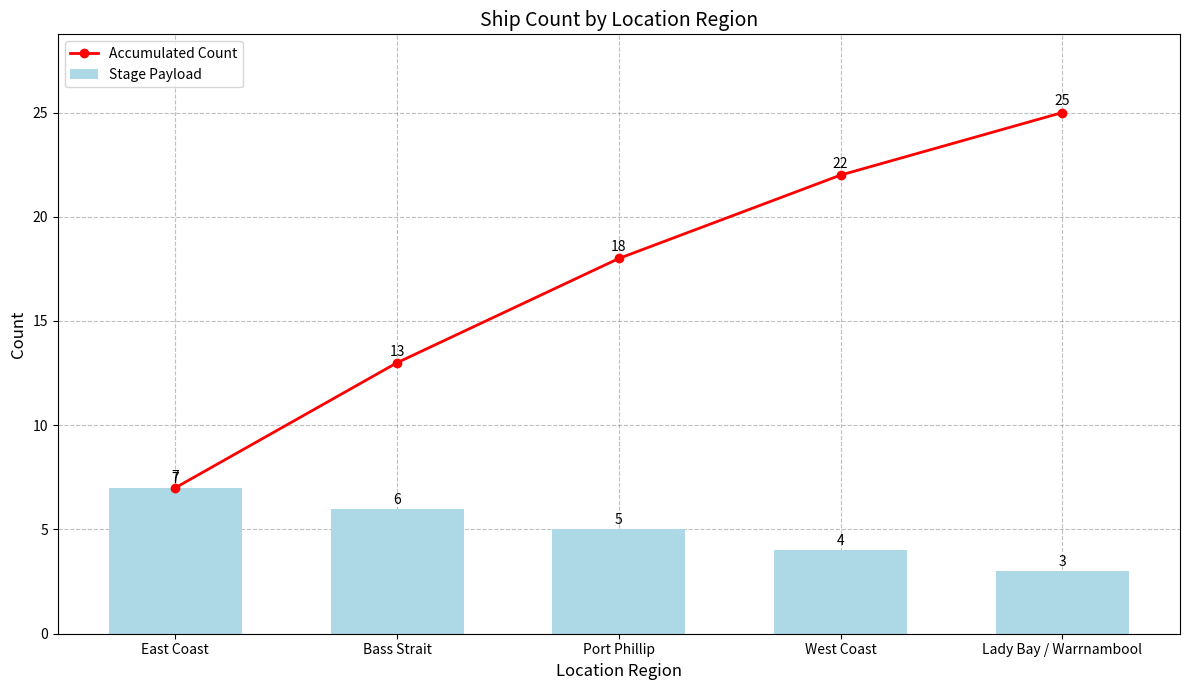

Which series has the largest total across all categories?

Accumulated Count